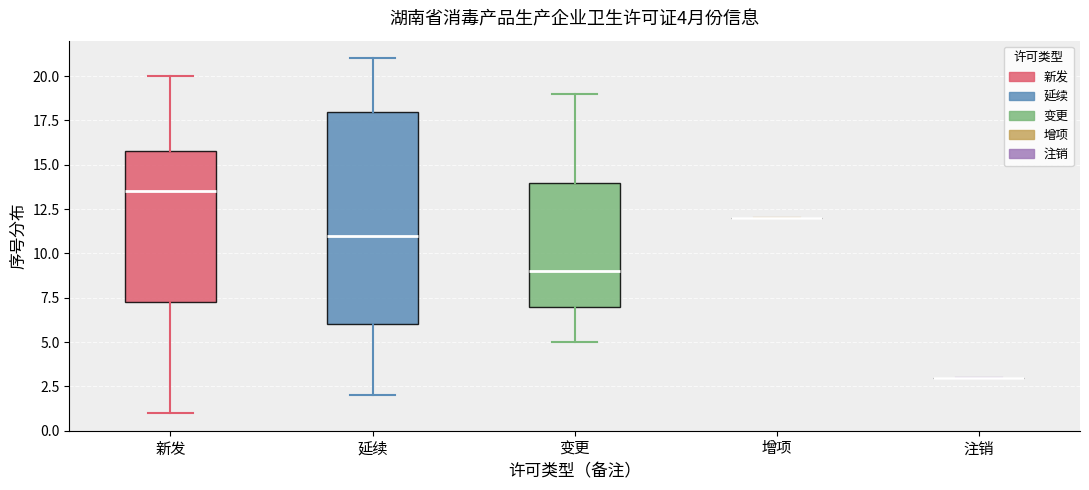

Which box is the tallest, from its lower edge to its upper edge?

延续